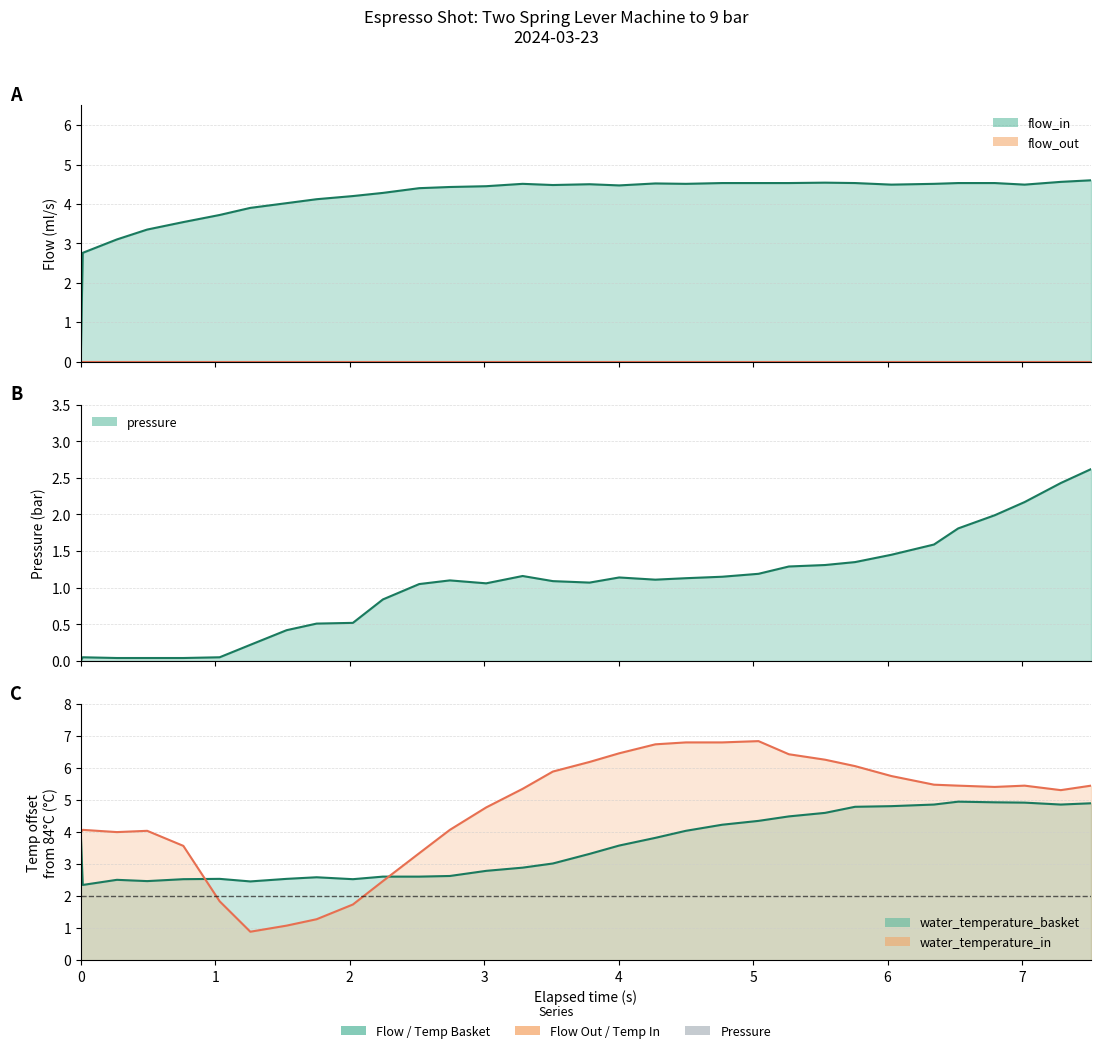

How many categories are shown in the chart?

32